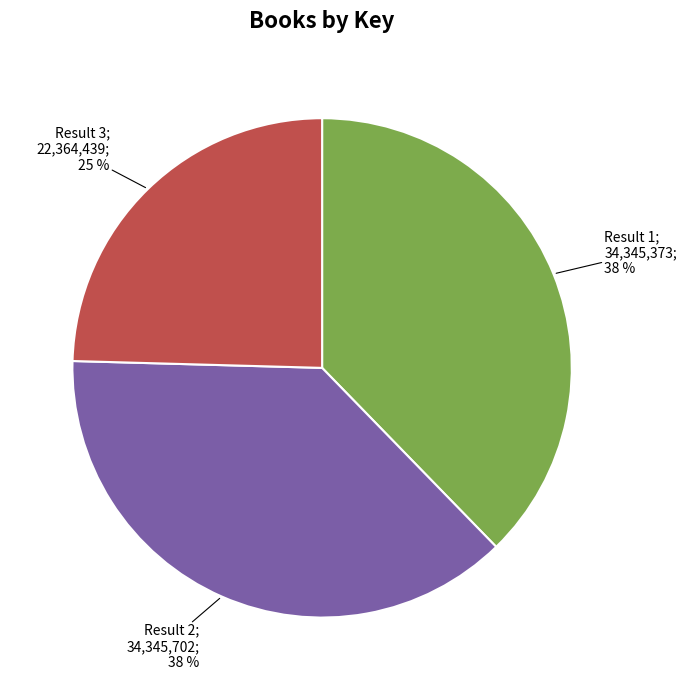

To the nearest percent, what is the average slice percentage?

33%